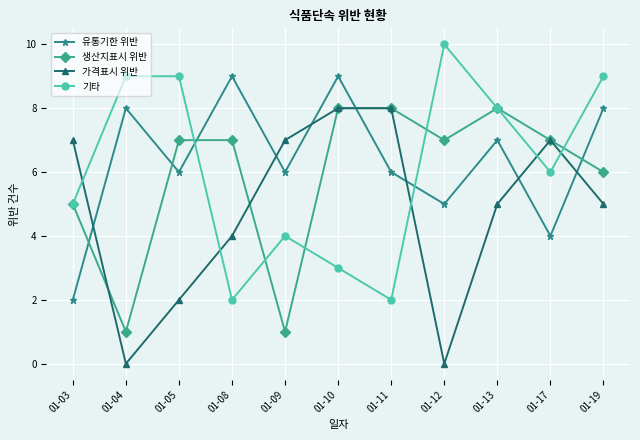

What is the value of the 기타 point at the 11th from the left?

9